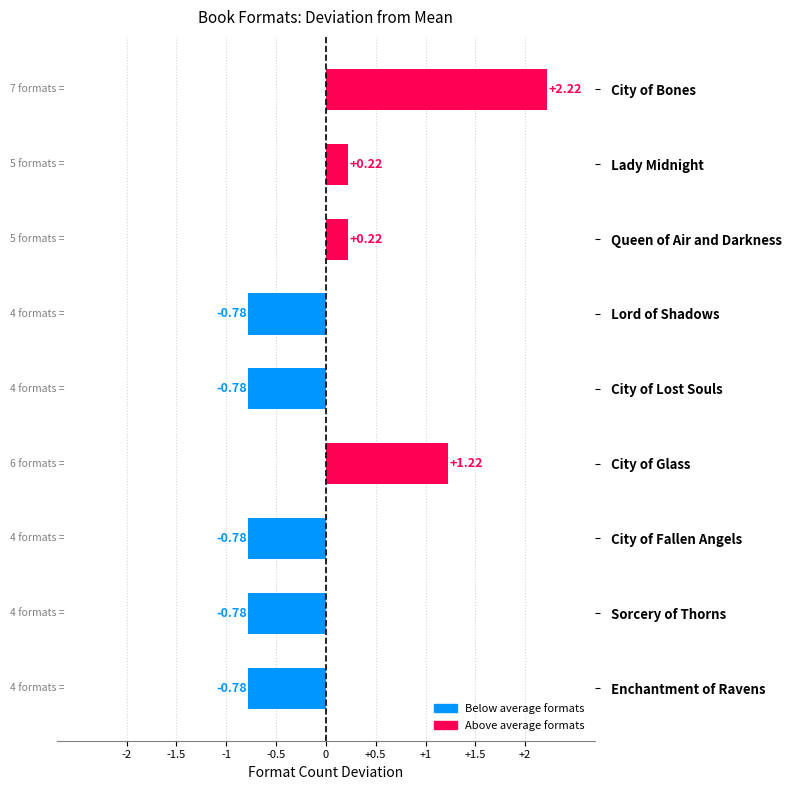

What is the label of the 5th bar from the bottom?

  City of Lost Souls